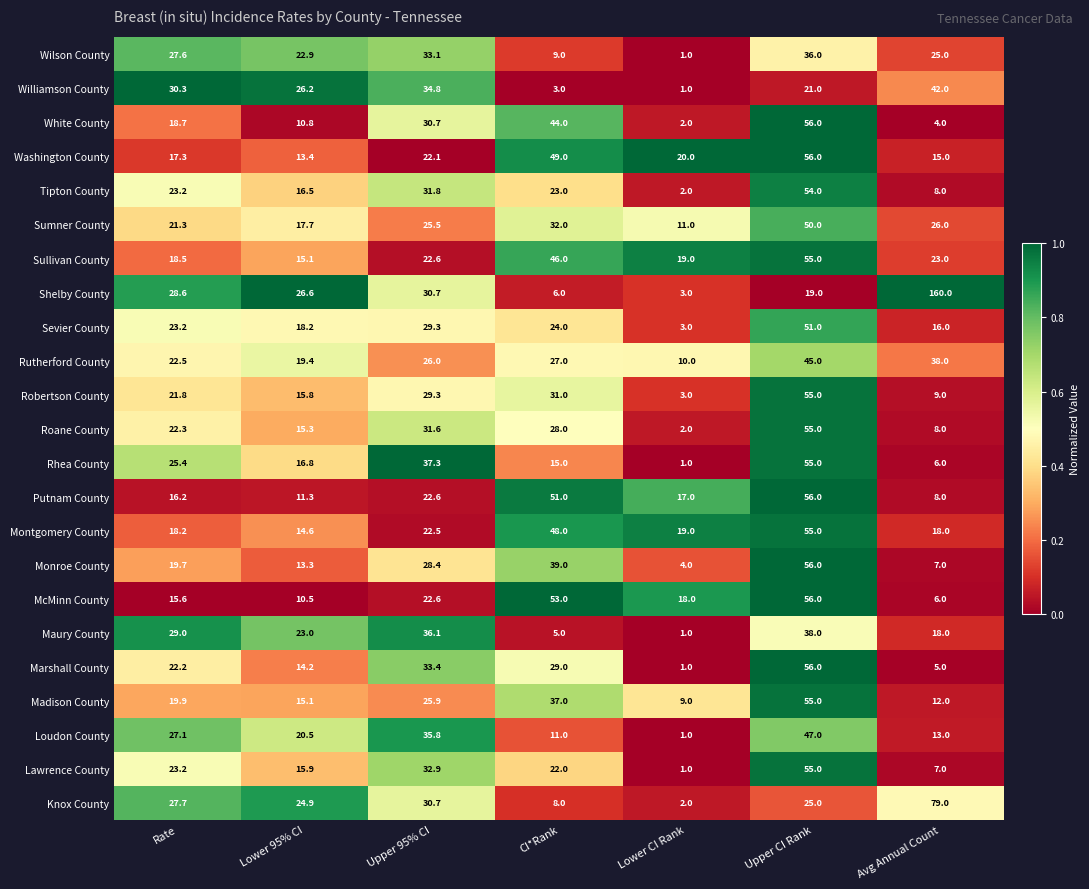

True or false: Rutherford County has a value of 10.0 at Lower CI Rank.

True